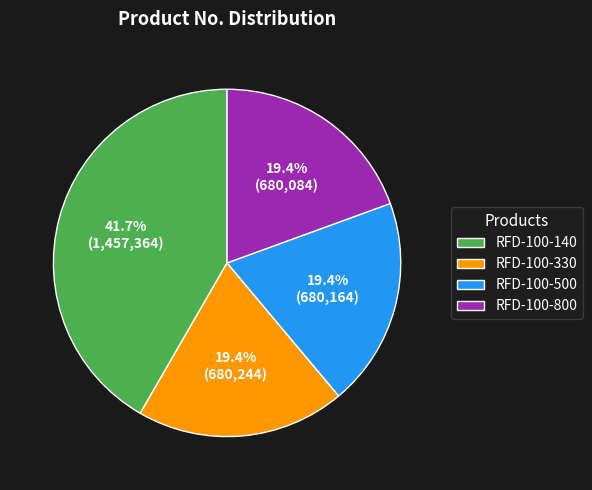

Which category has the biggest portion of the pie?

RFD-100-140